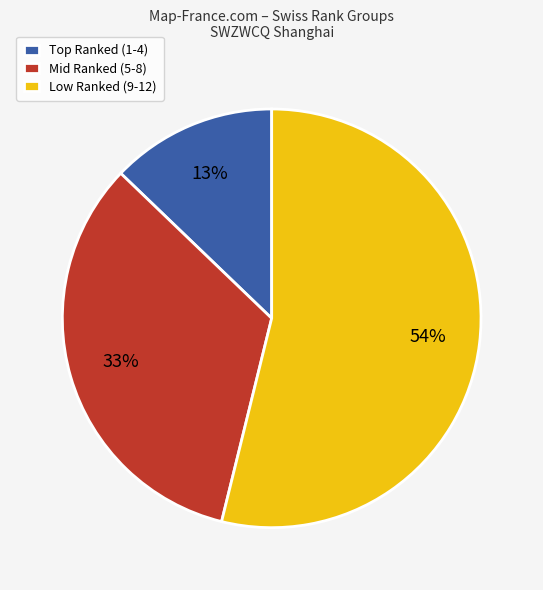

Rank the categories by value from lowest to highest.

Top Ranked (1-4), Mid Ranked (5-8), Low Ranked (9-12)